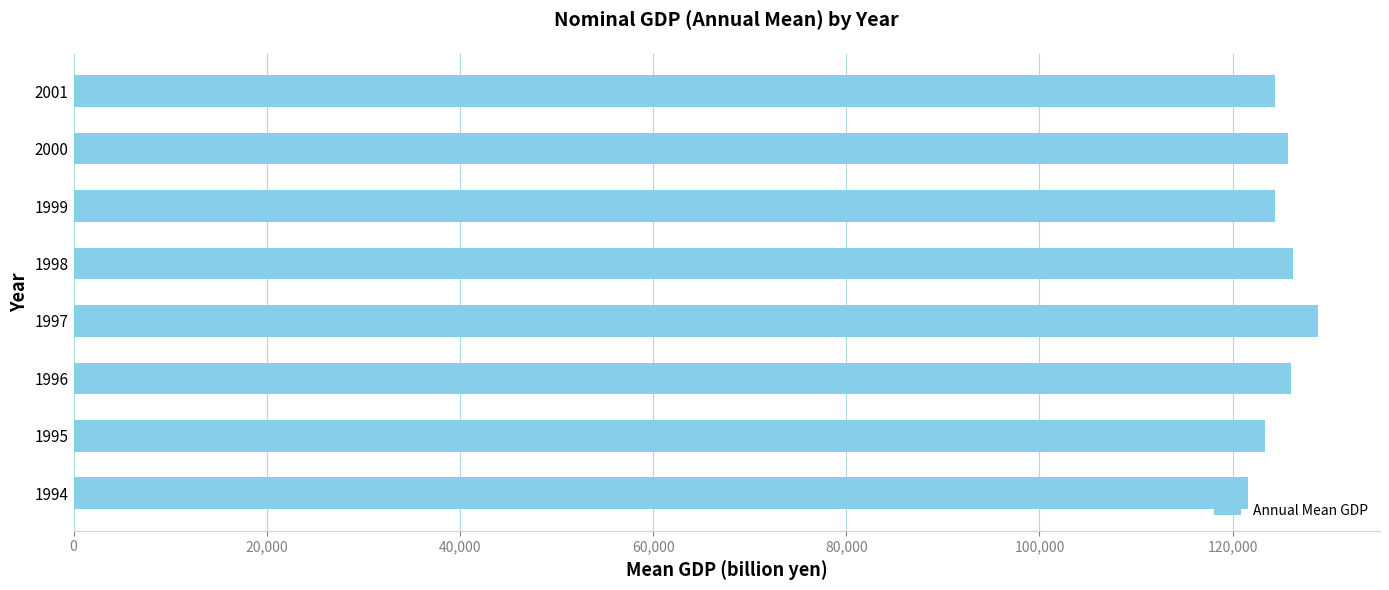

What is the approximate value at 2001?

124429.9